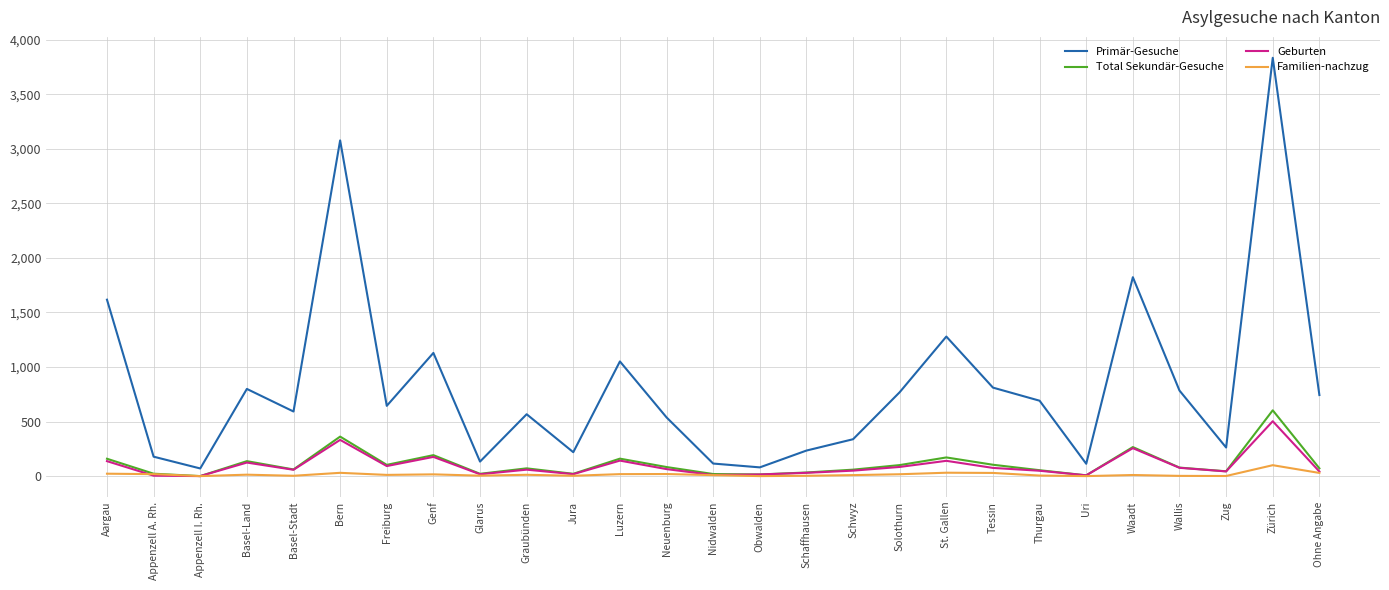

How many categories are shown in the chart?

27